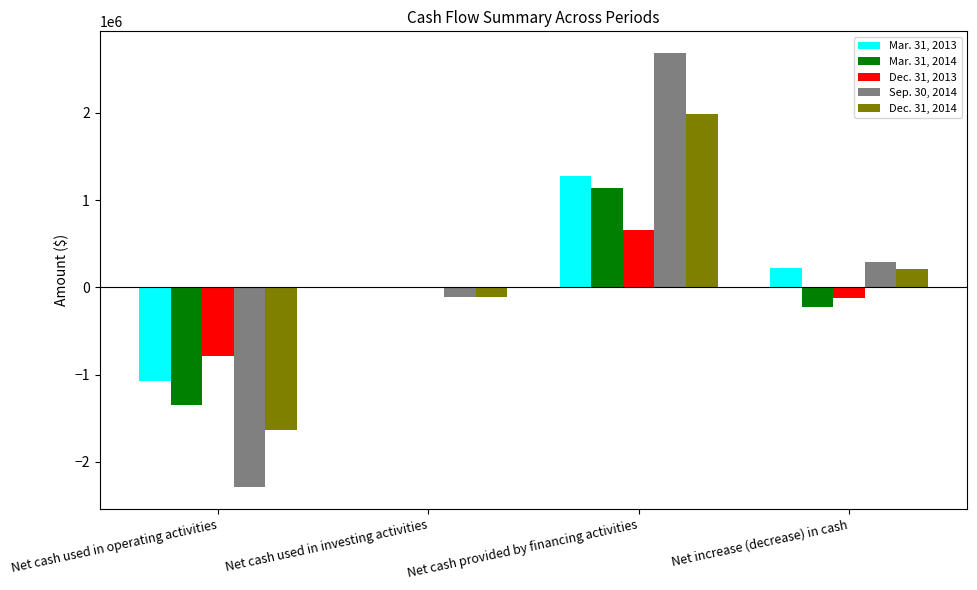

Is the value of Mar. 31, 2013 at Net cash used in investing activities greater than the value of Dec. 31, 2013 at Net cash provided by financing activities?

No